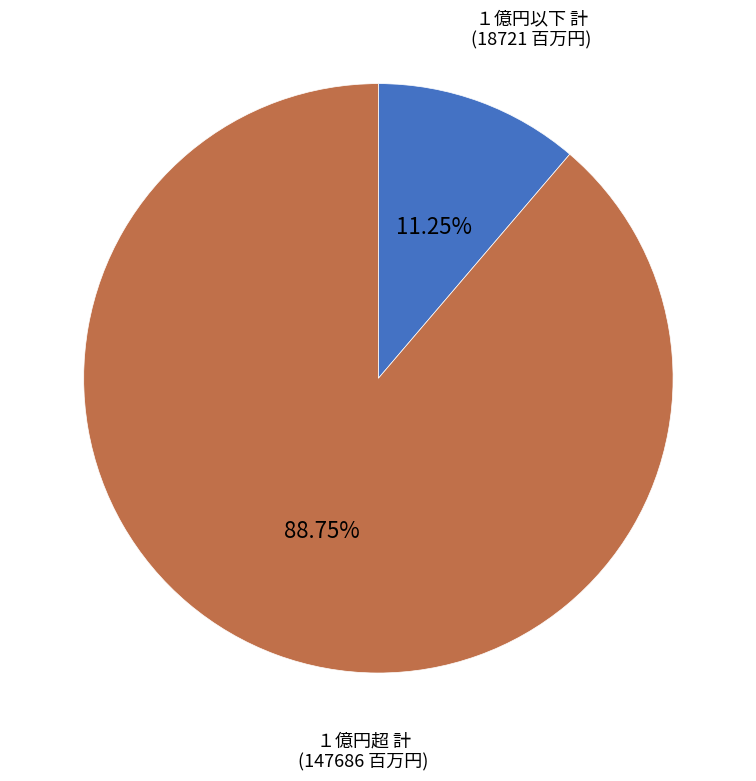

Is there any slice that represents more than half of the pie?

Yes